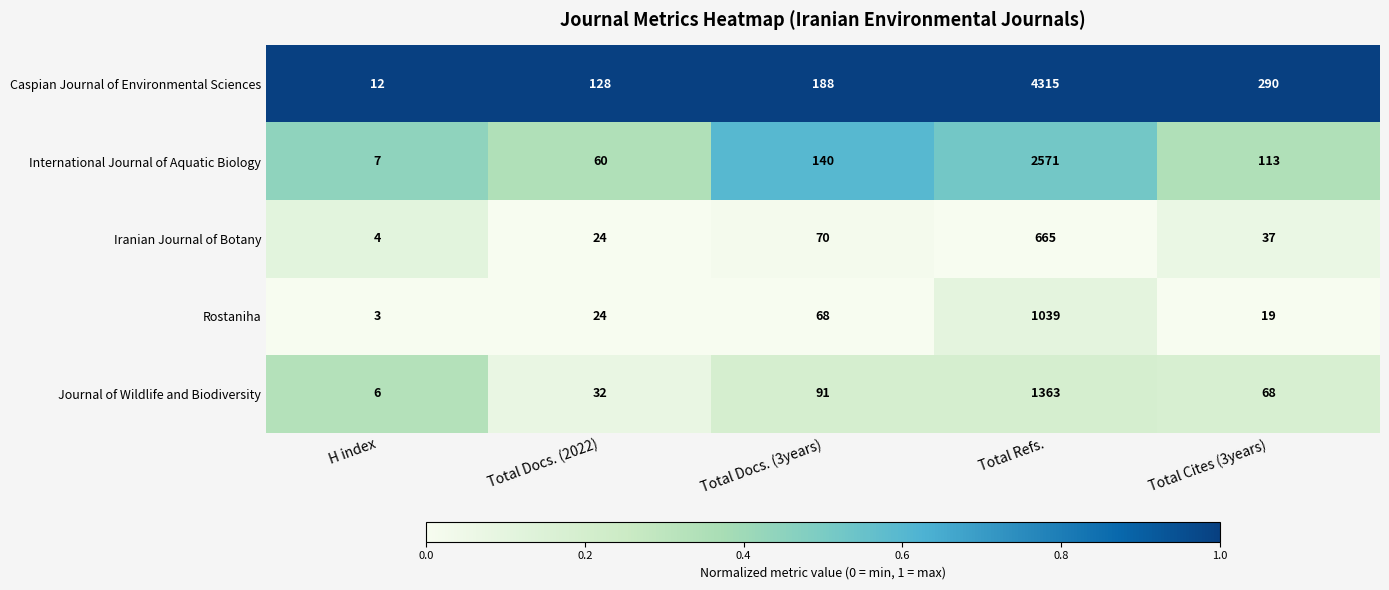

Is it true that Caspian Journal of Environmental Sciences equals 148 at Total Cites (3years)?

False